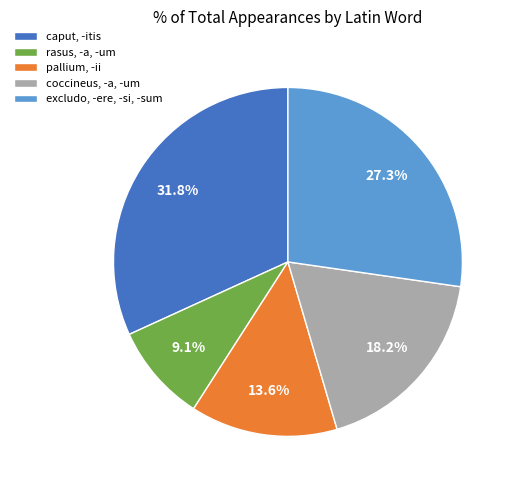

Which has a higher value, pallium, -ii or caput, -itis?

caput, -itis